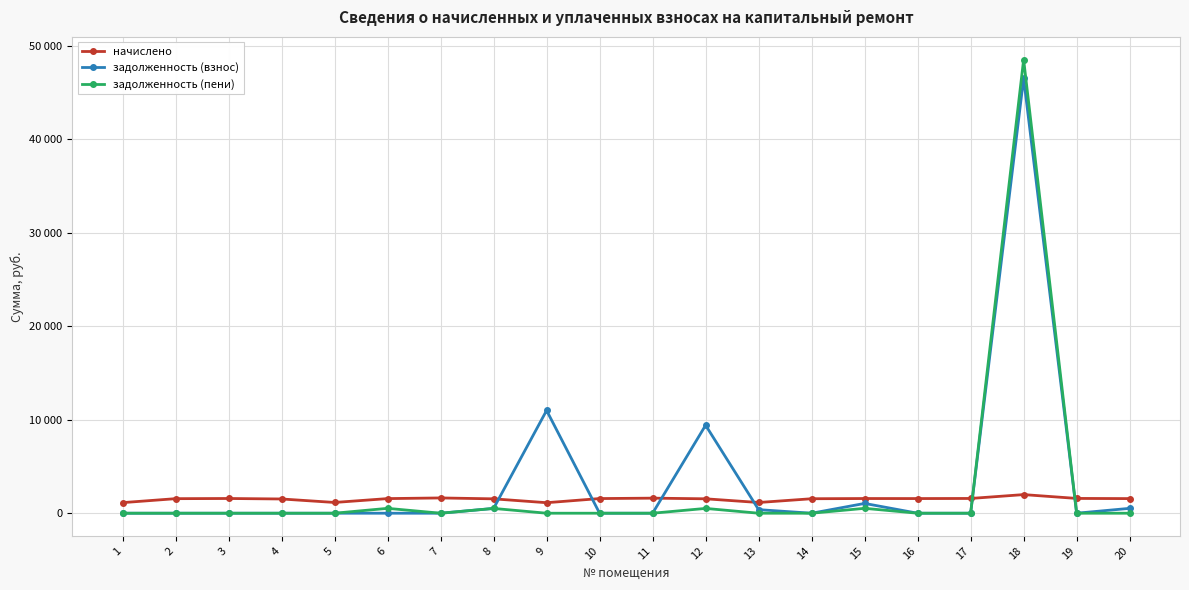

At which label does начислено reach its peak?

18